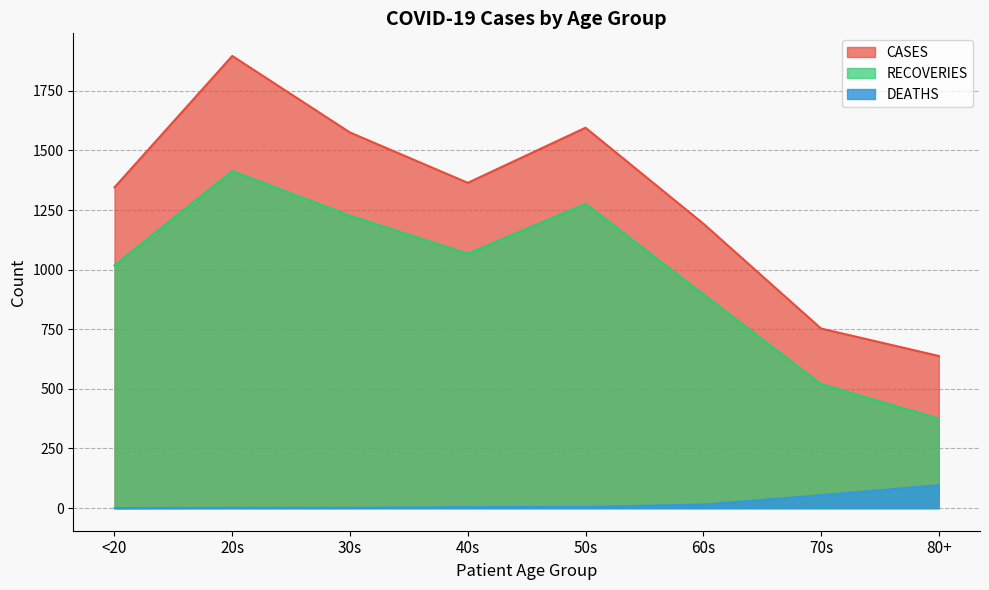

True or false: CASES and RECOVERIES intersect in this chart.

False